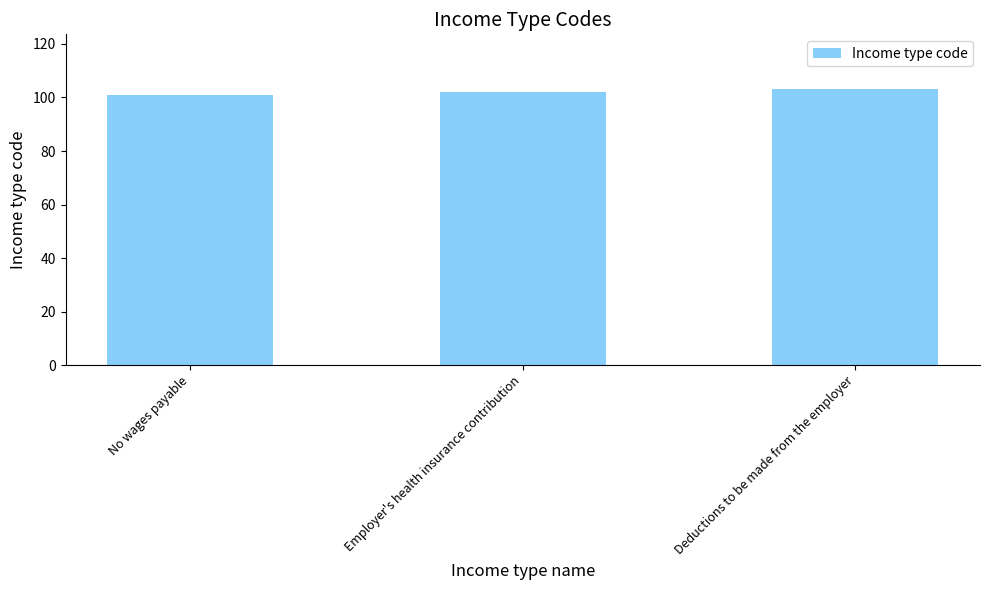

How many distinct data groups are displayed?

1